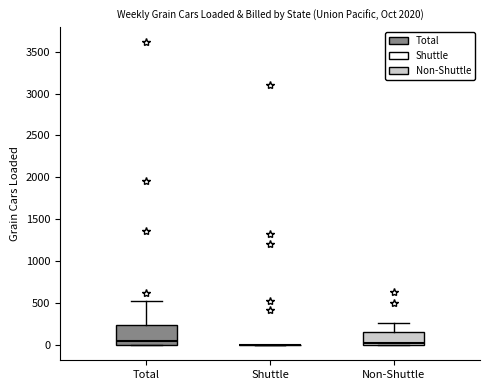

Where does the median line of the box for Non-Shuttle sit on the y-axis? The values are not printed on the chart, so give them approximately, as read against the axis.

50